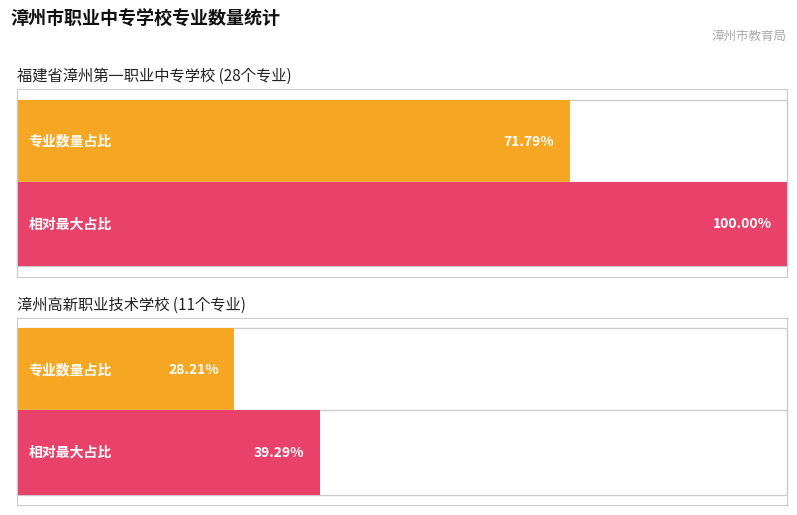

Is the value of Average utilization at 漳州高新职业技术学校 greater than the value of Maximum utilization at 福建省漳州第一职业中专学校?

No